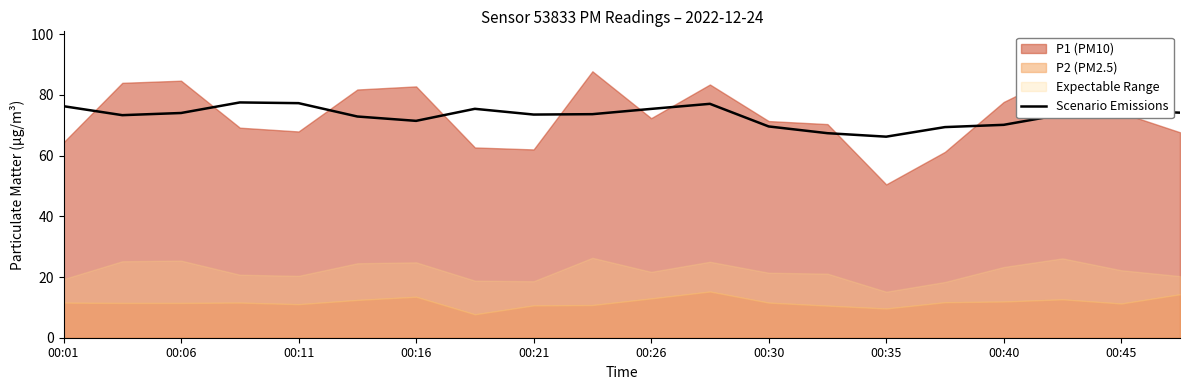

True or false: there are more than 0 points higher than both neighbors.

True